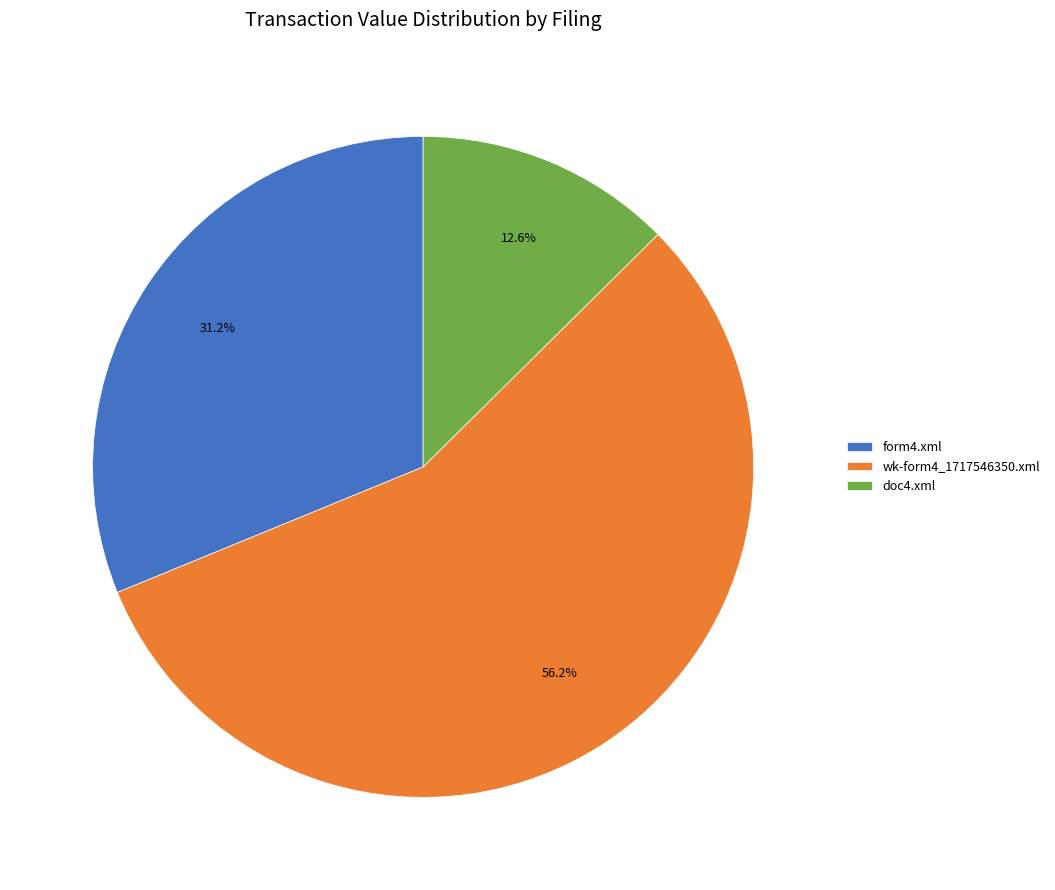

To the nearest percent, what is the combined percentage of doc4.xml and wk-form4_1717546350.xml?

69%